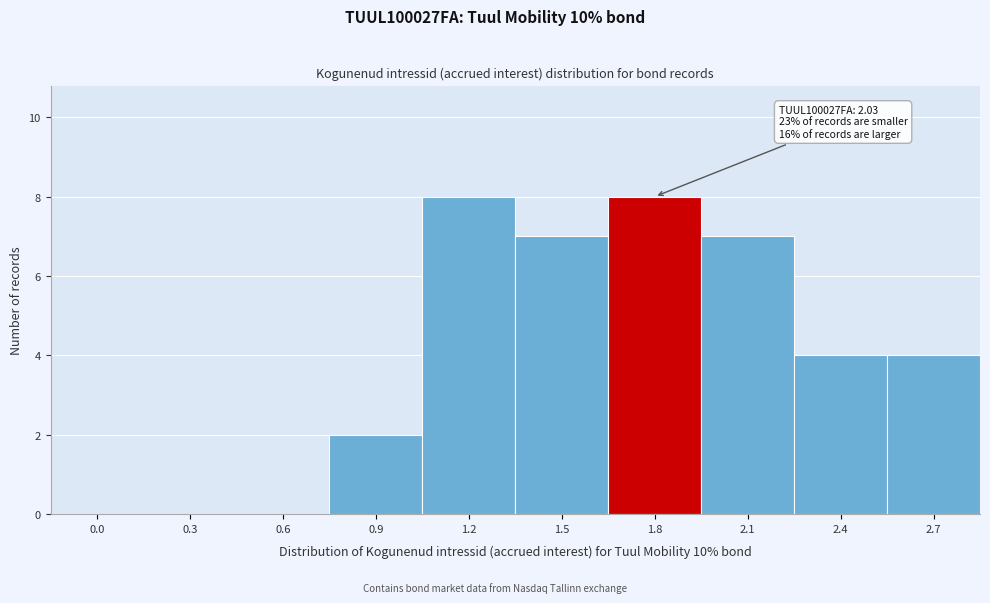

Reading right to left, what are all the values shown in this chart?

2.7=4	2.4=4	2.1=7	1.8=8	1.5=7	1.2=8	0.9=2	0.6=0	0.3=0	0.0=0